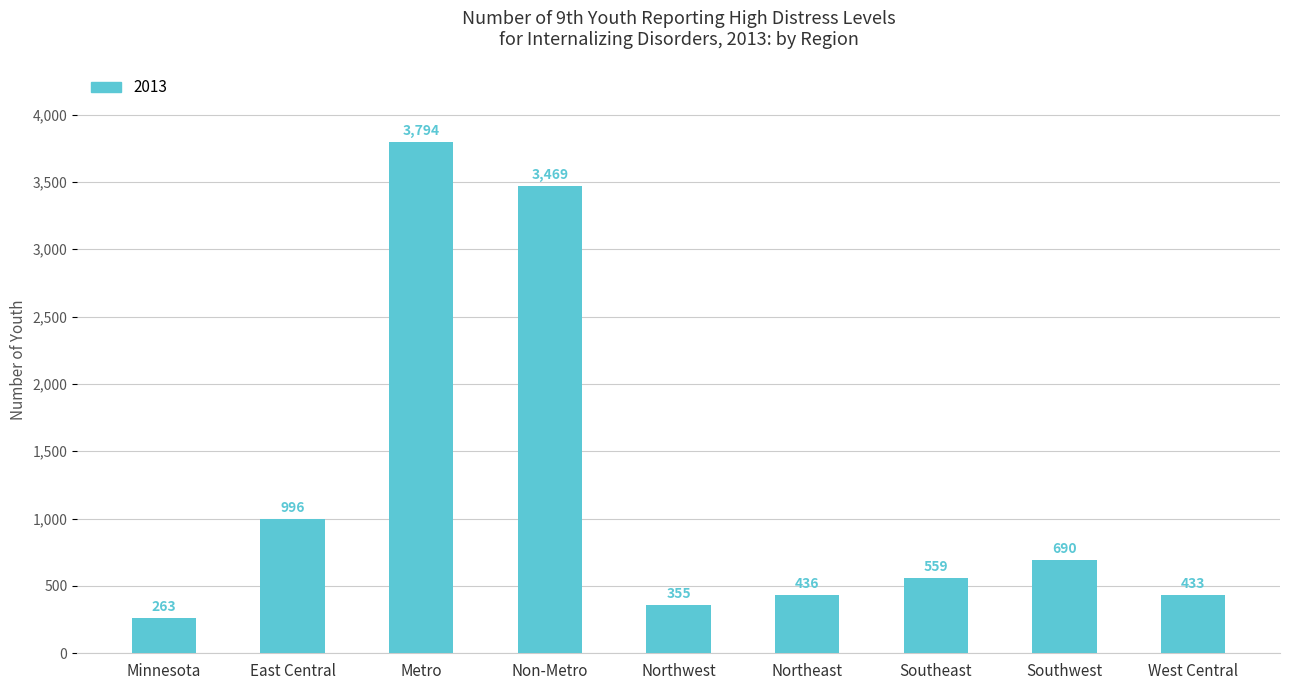

What is the change in value from Minnesota to Northeast?

+173